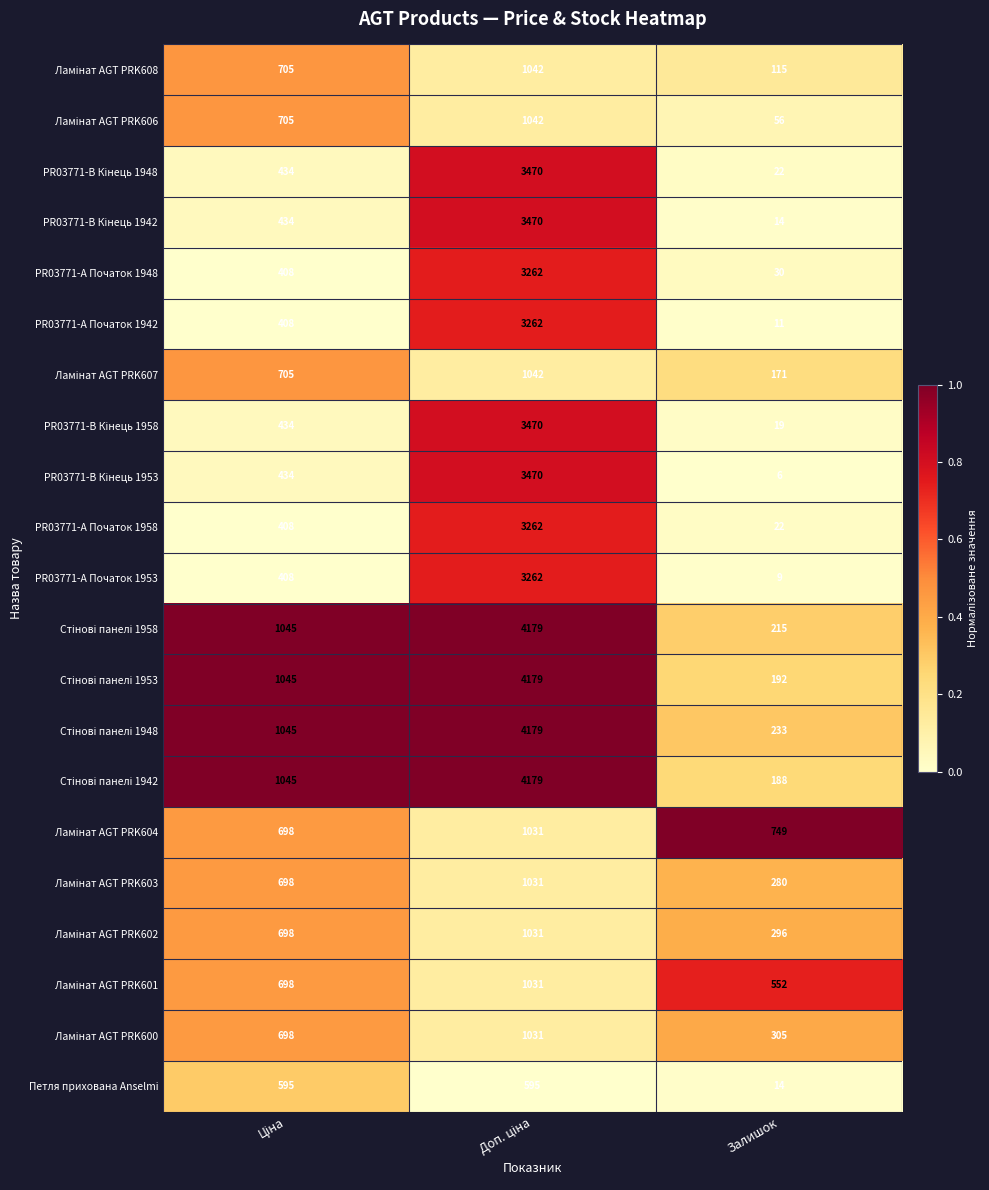

What is the difference between the maximum and minimum values in the PR03771-А Початок 1953 series?

3253